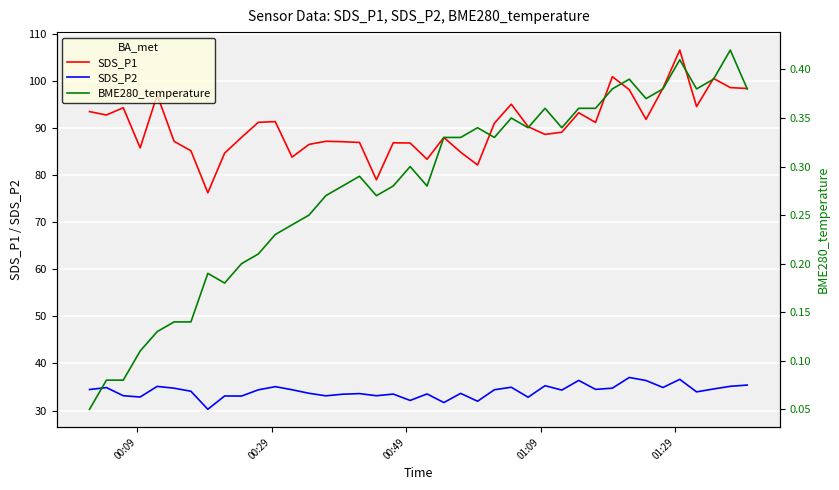

True or false: SDS_P1 and SDS_P2 intersect in this chart.

False